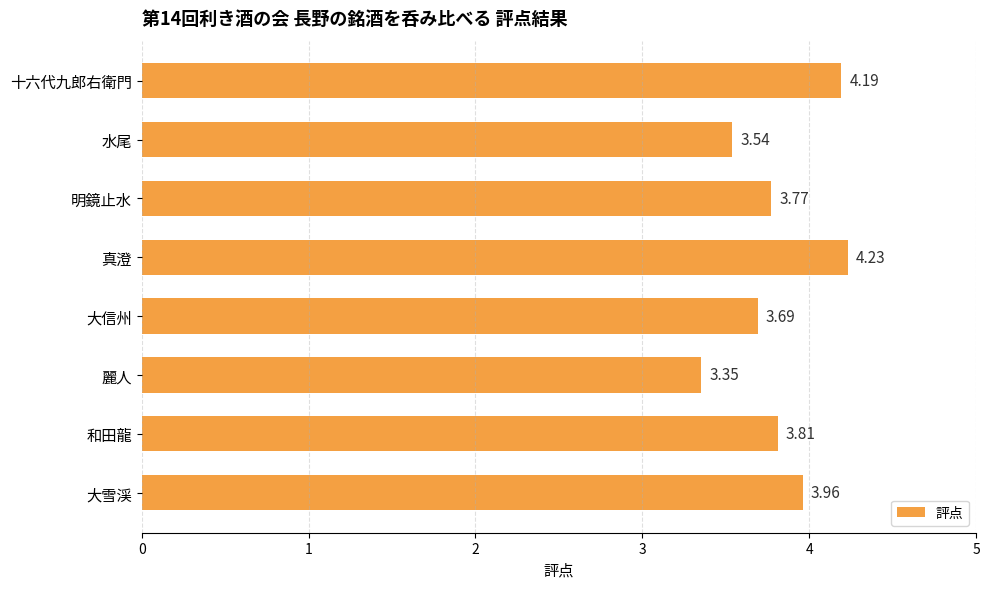

Where is the data nearest to the value 3?

麗人